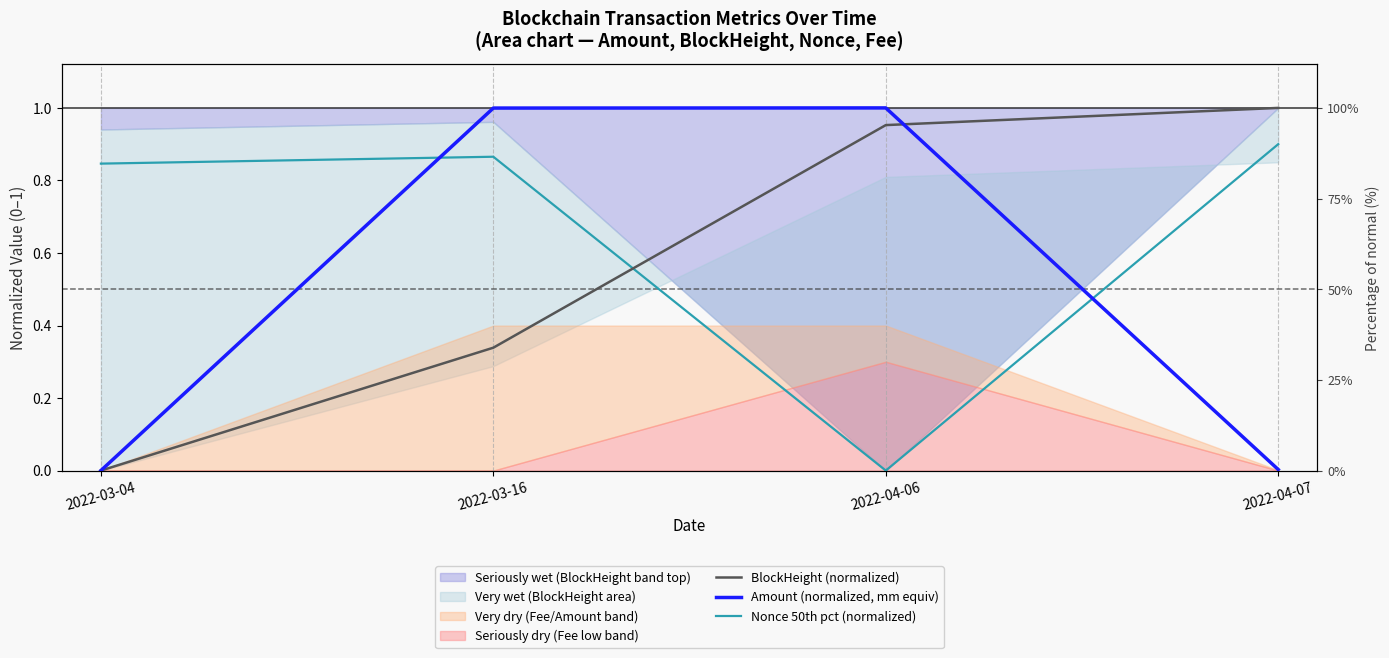

At which category is the sum across all series the highest?

2022-03-16